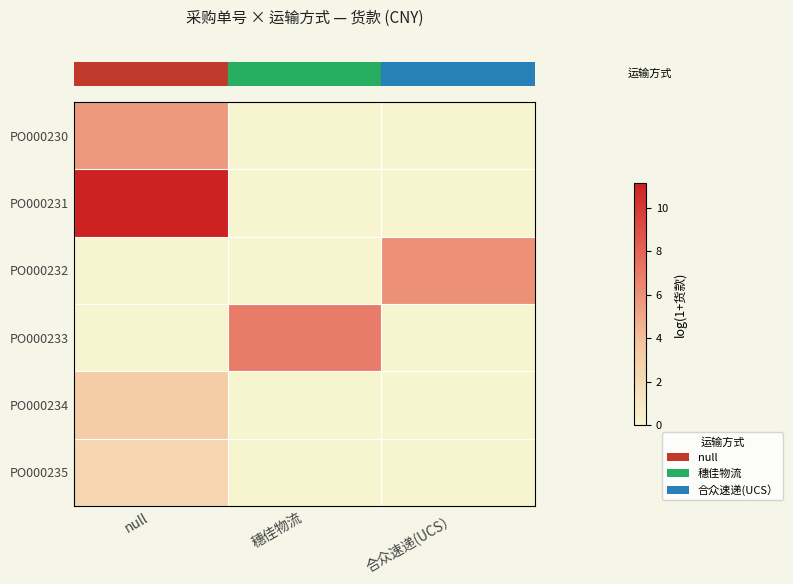

At which category is the sum across all series the highest?

null